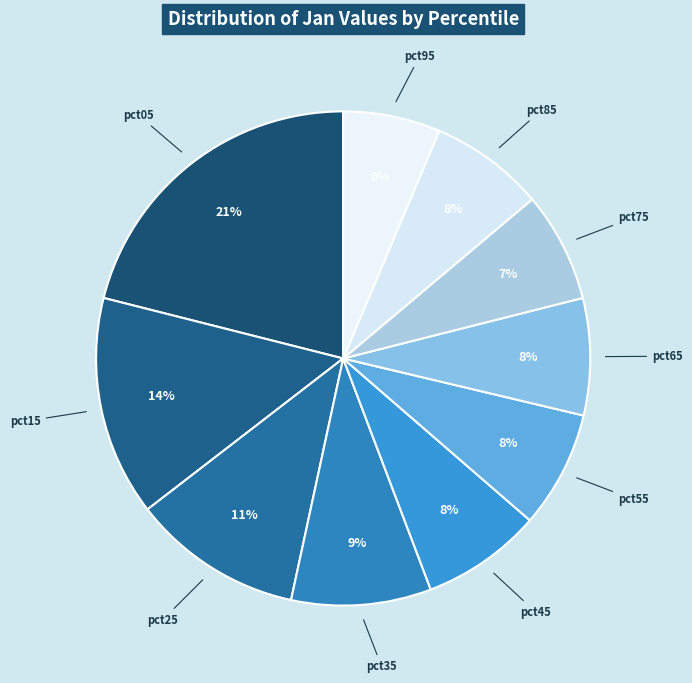

What is the largest slice in the pie chart?

pct05